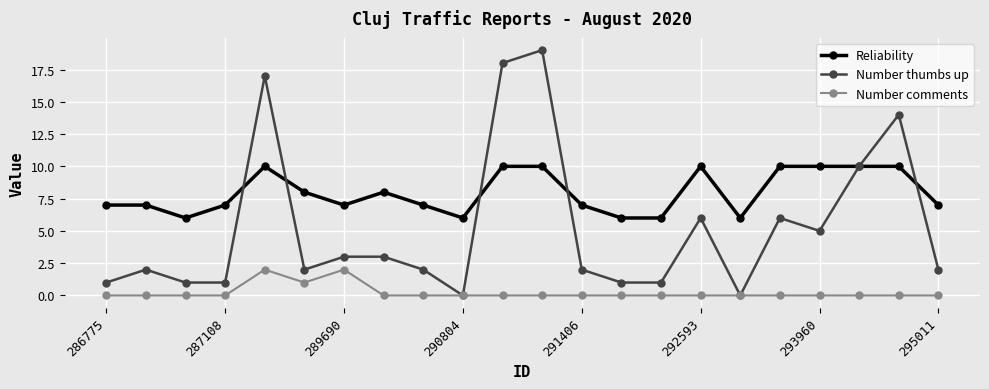

How many data points does each series have?

22